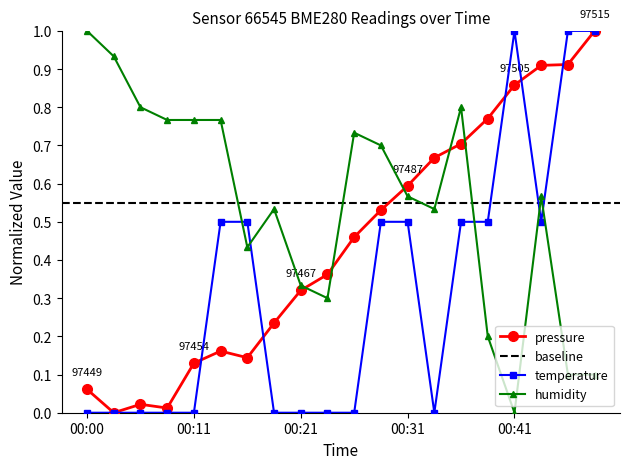

Is the value of temperature at 00:18 greater than the value of humidity at 00:26?

No